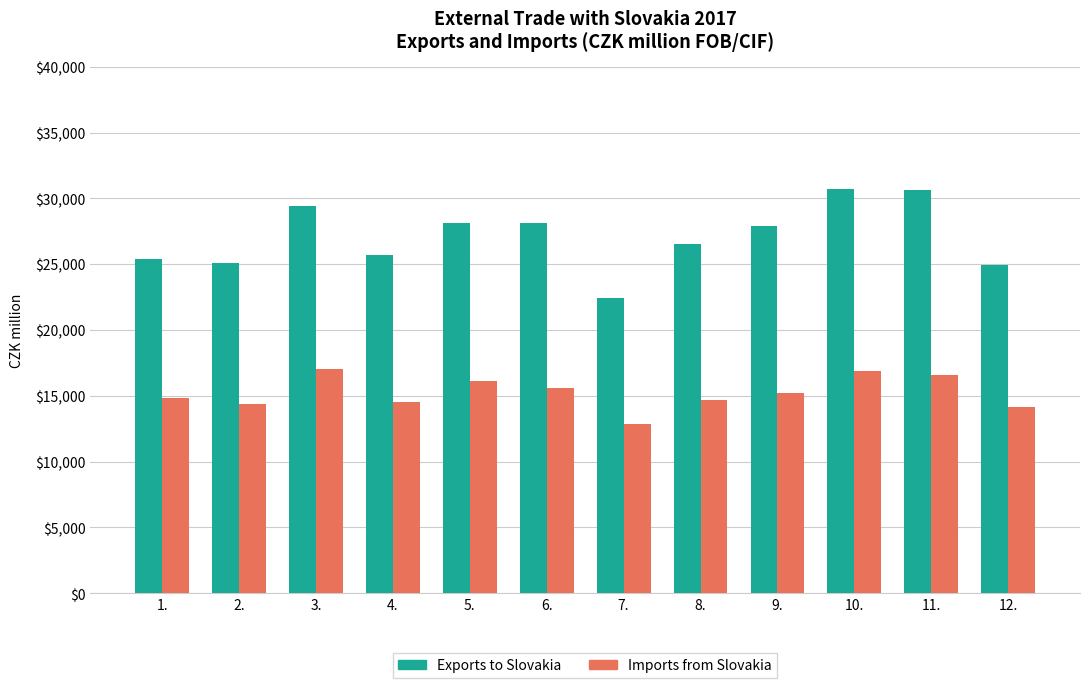

What is the difference between the Exports to Slovakia values at 12. and 10.?

5777